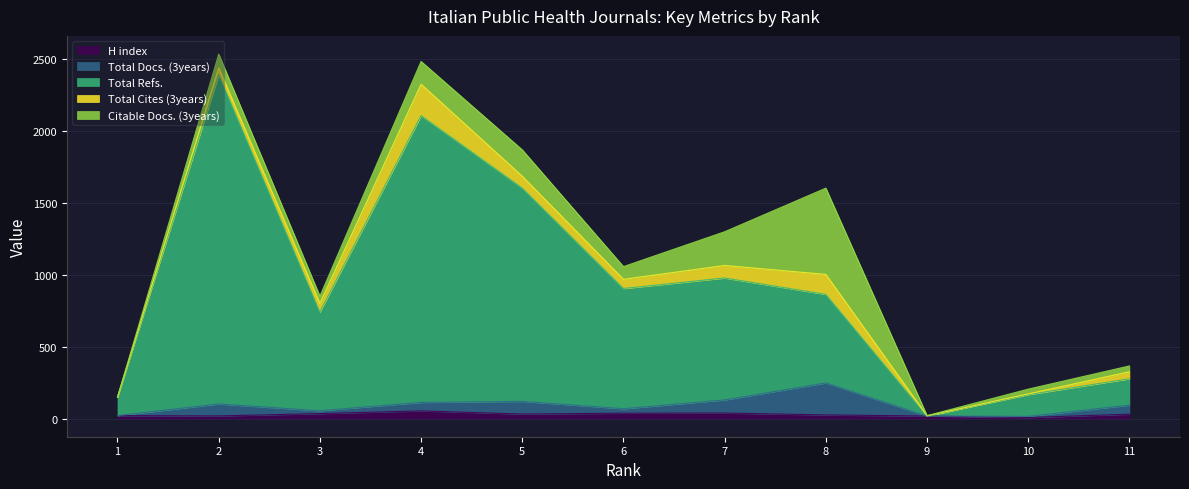

Which series changed the most between 4 and 6?

Total Refs.